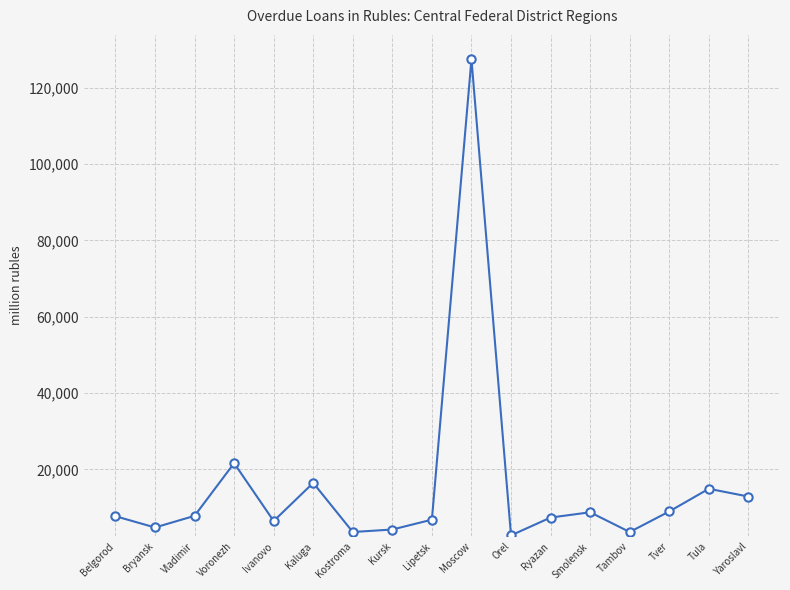

Between Moscow and Smolensk, which is larger?

Moscow